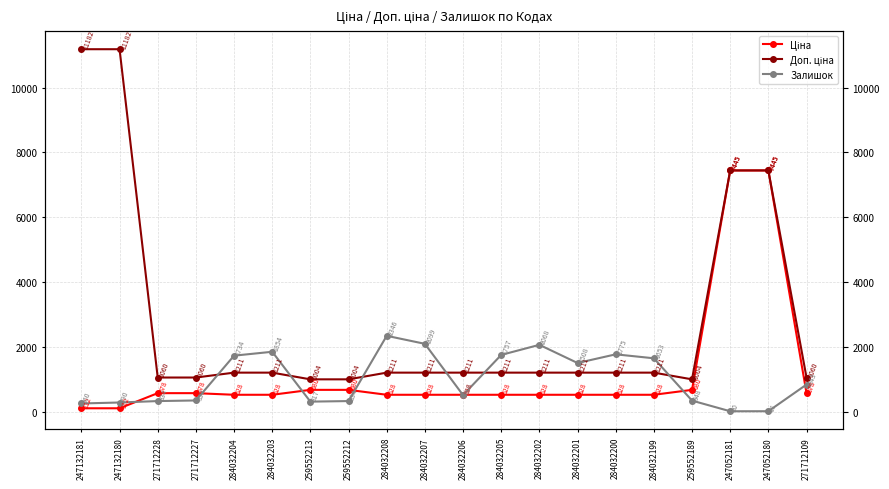

Which series has the largest total across all categories?

Доп. ціна